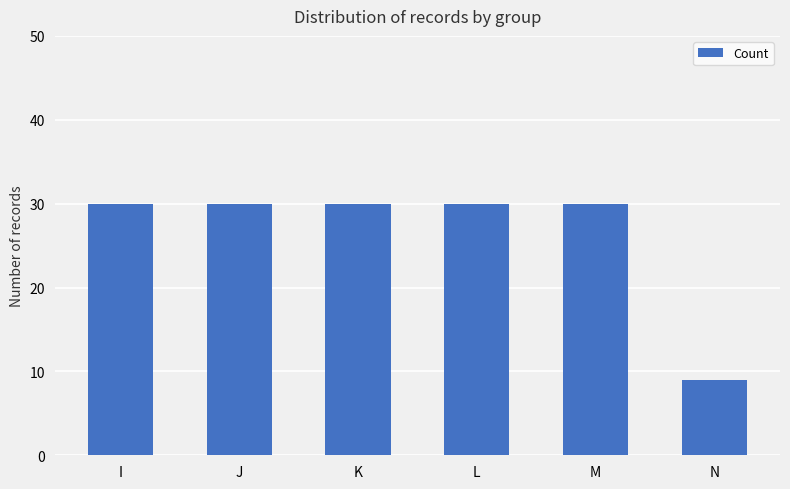

What is the greatest value displayed?

30